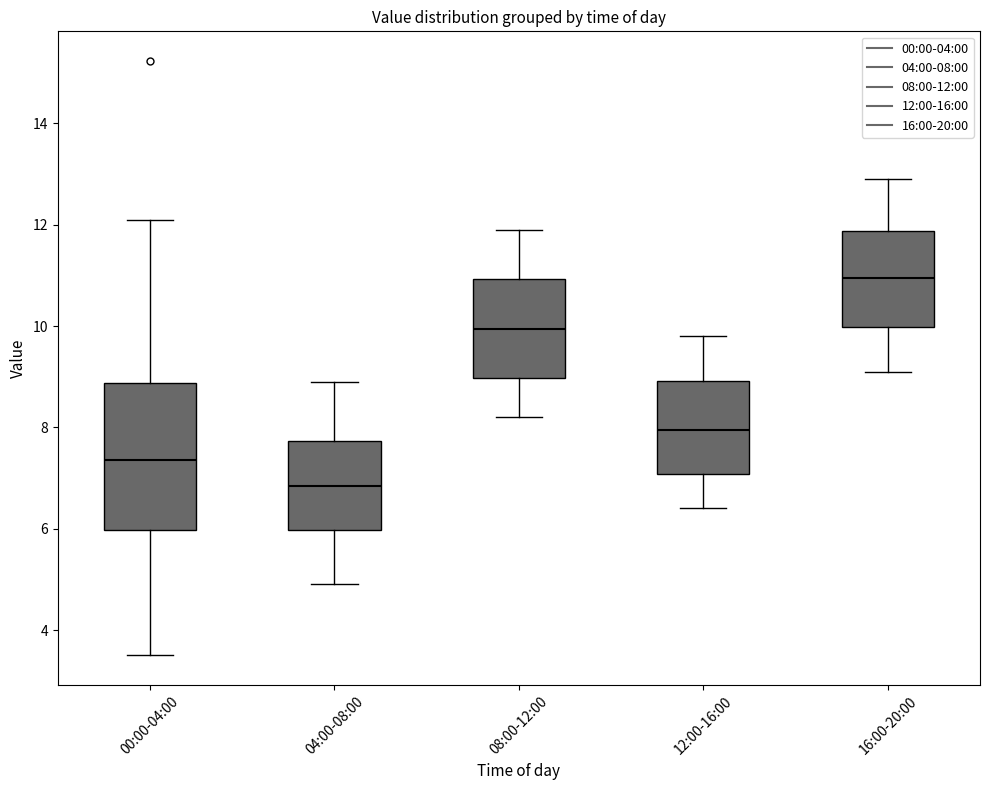

Reading left to right, read every box against the y-axis: the position of its median line, the range the box covers, and the ends of its whiskers. The values are not printed on the chart, so give them approximately, as read against the axis.

00:00-04:00: median 7.4, box 6.0 to 8.8, whiskers 3.6 to 12.2
04:00-08:00: median 6.8, box 6.0 to 7.8, whiskers 5.0 to 9.0
08:00-12:00: median 10.0, box 9.0 to 11.0, whiskers 8.2 to 12.0
12:00-16:00: median 8.0, box 7.0 to 9.0, whiskers 6.4 to 9.8
16:00-20:00: median 11.0, box 10.0 to 11.8, whiskers 9.2 to 13.0